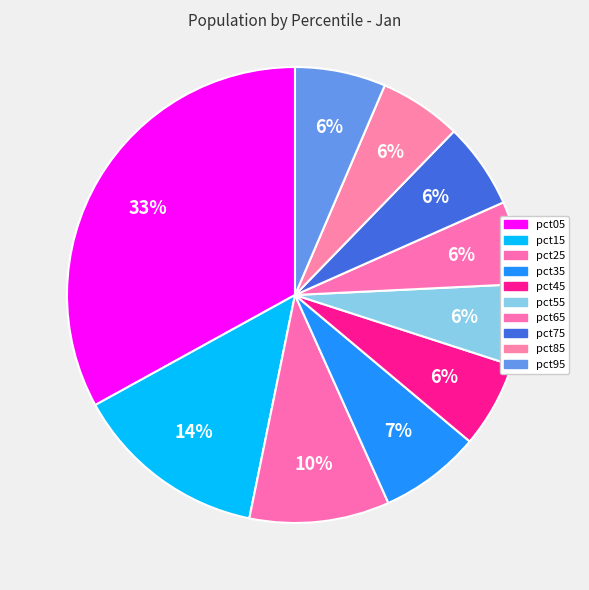

Count the number of slices in the pie.

10